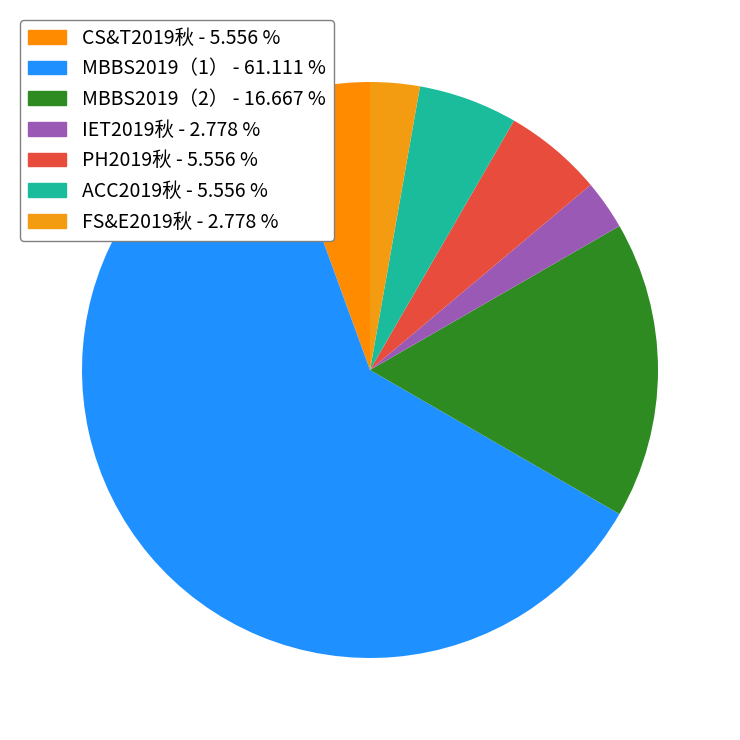

Which slice represents more than half of the pie?

MBBS2019（1）